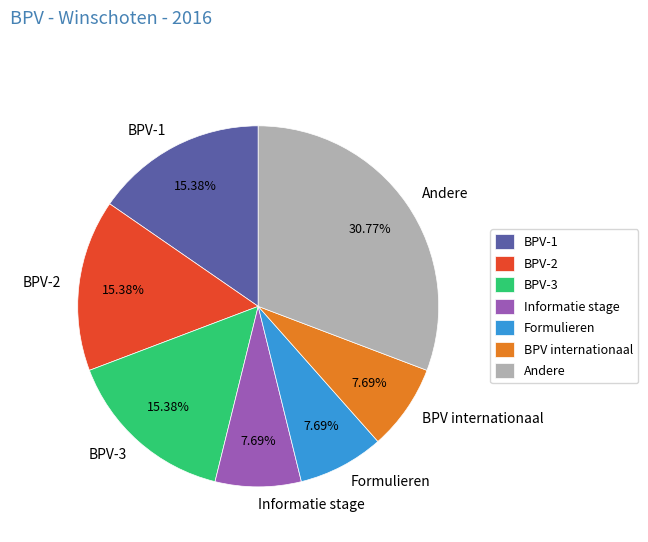

To the nearest percent, what is the combined percentage of BPV internationaal and BPV-3?

23%